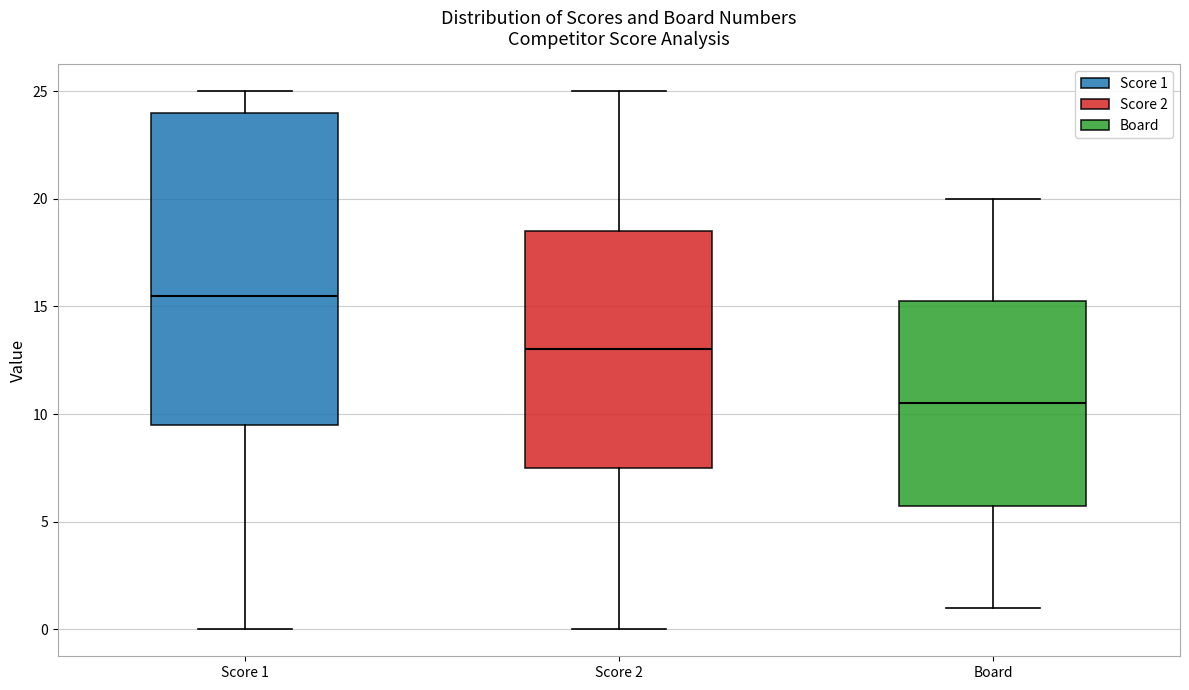

Reading left to right, read every box against the y-axis: the position of its median line, the range the box covers, and the ends of its whiskers. The values are not printed on the chart, so give them approximately, as read against the axis.

Score 1: median 15.5, box 9.5 to 24.0, whiskers 0.0 to 25.0
Score 2: median 13.0, box 7.5 to 18.5, whiskers 0.0 to 25.0
Board: median 10.5, box 6.0 to 15.5, whiskers 1.0 to 20.0